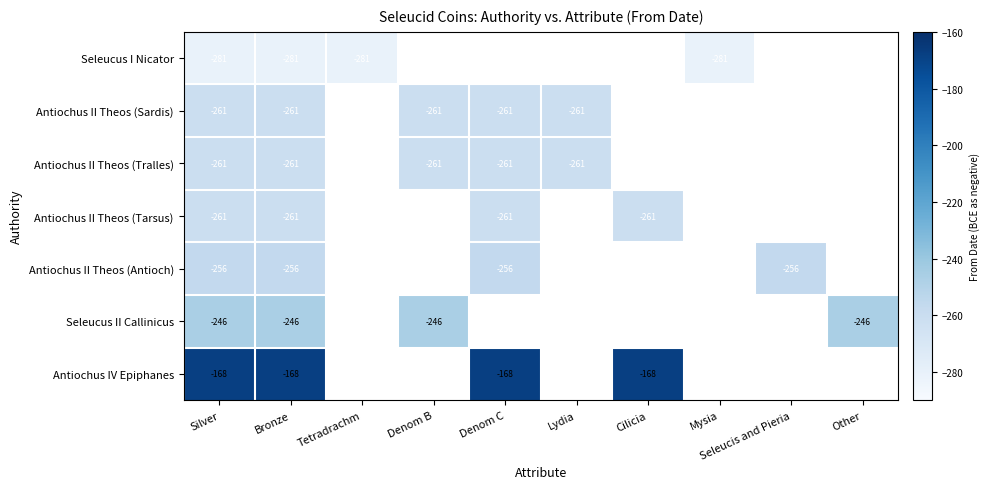

The Seleucus II Callinicus series shows -246 at Bronze. True or false?

True